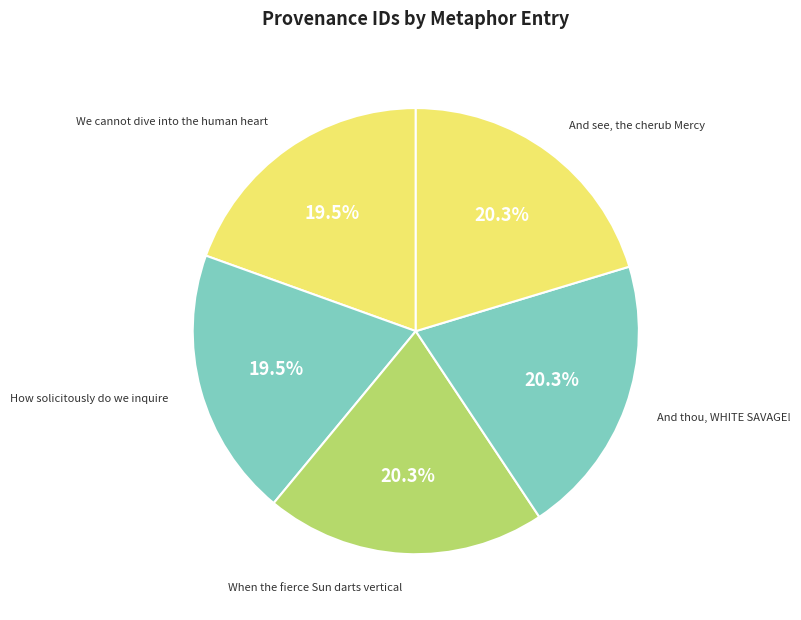

How many segments does this pie chart have?

5